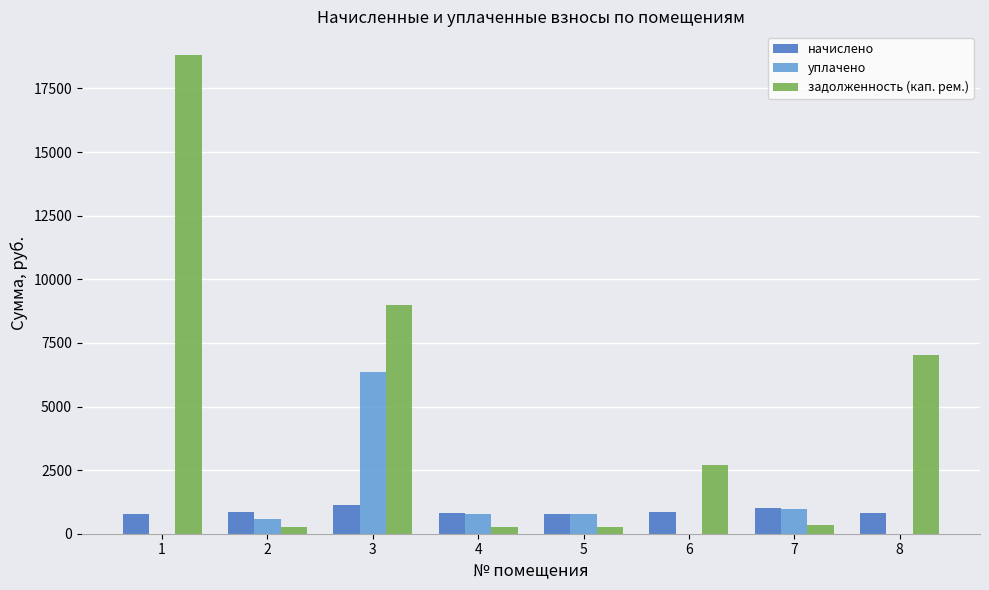

Which series changed the most between 7 and 8?

задолженность (кап. рем.)